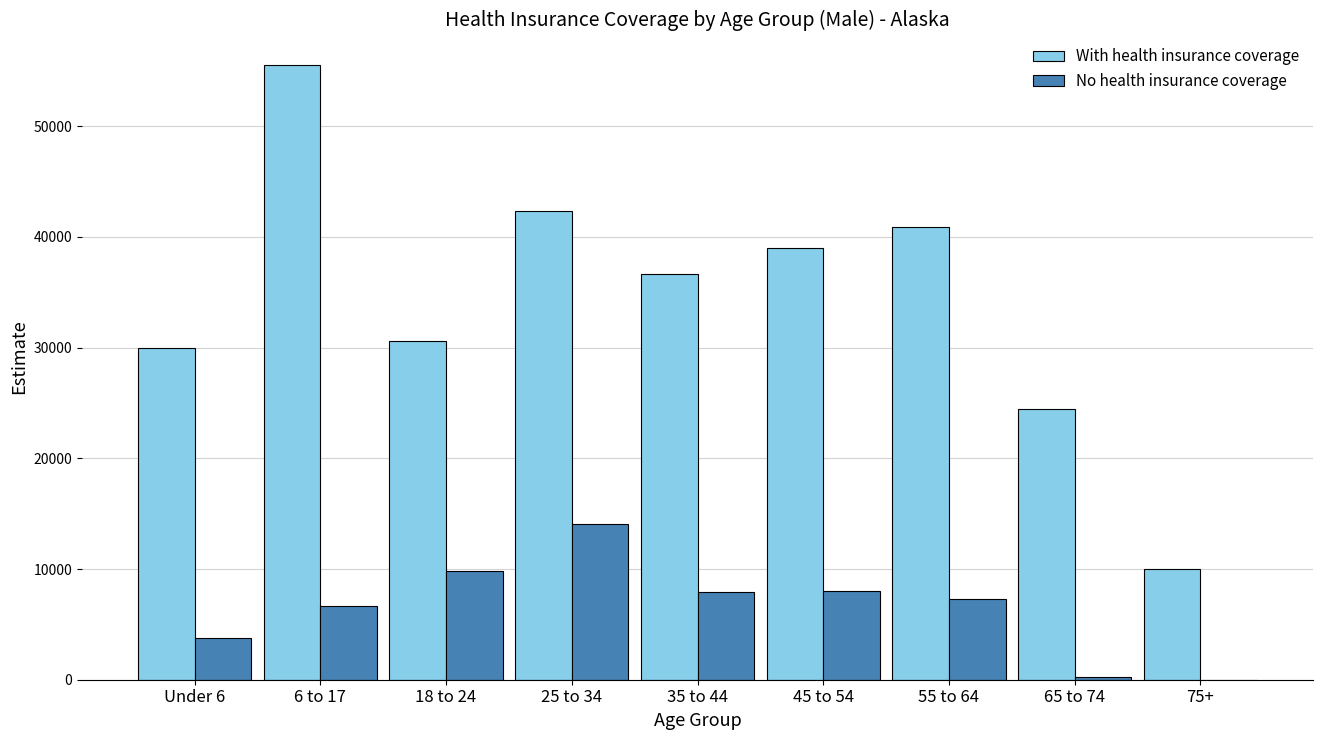

What is the highest value of the No health insurance coverage series?

14065